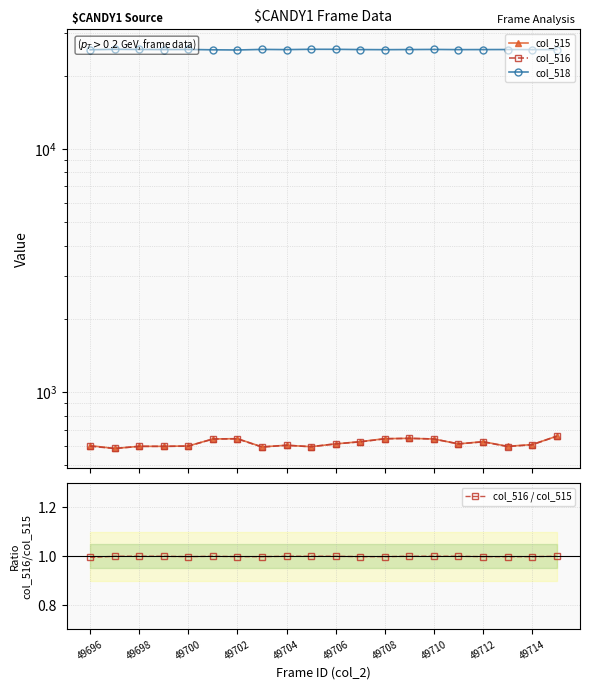

The value of col_516 / col_515 at 49712 is 0.5. True or false?

False